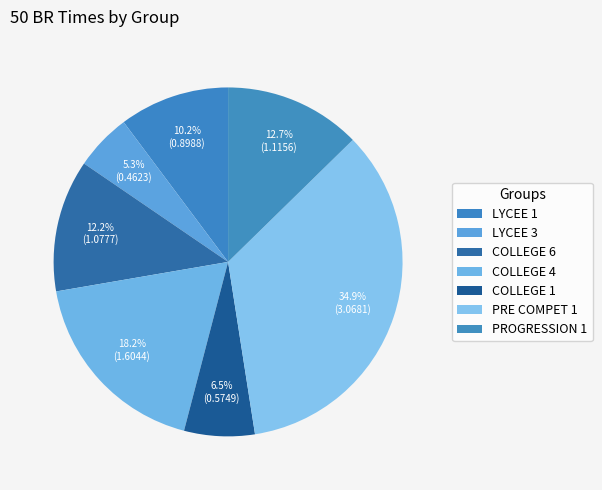

What is the change in value from LYCEE 3 to PRE COMPET 1?

+2.6